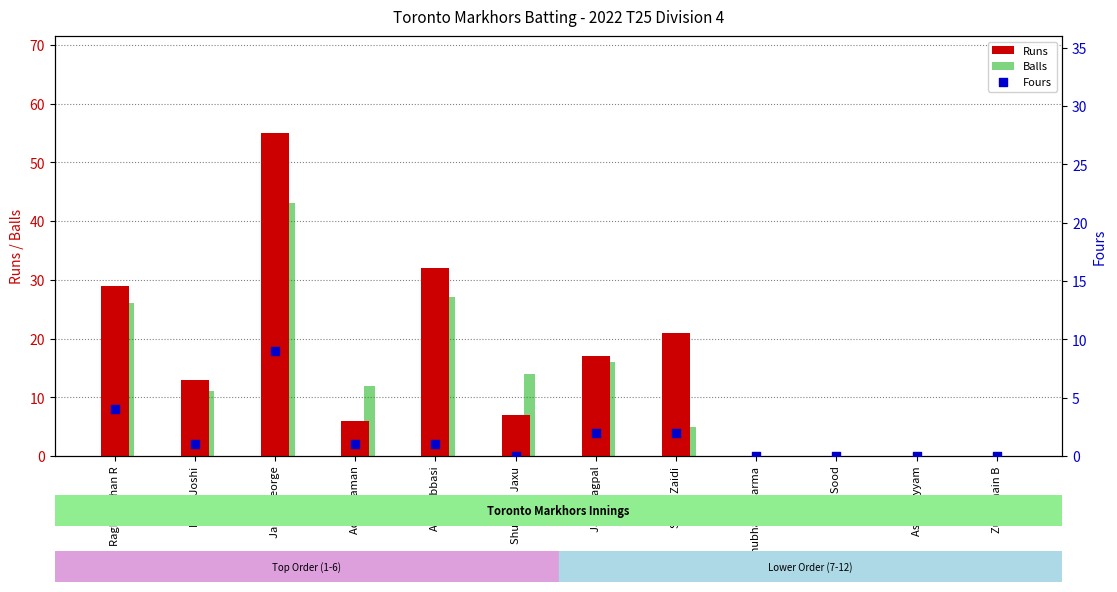

Which series has the largest Y range (max minus min)?

Runs